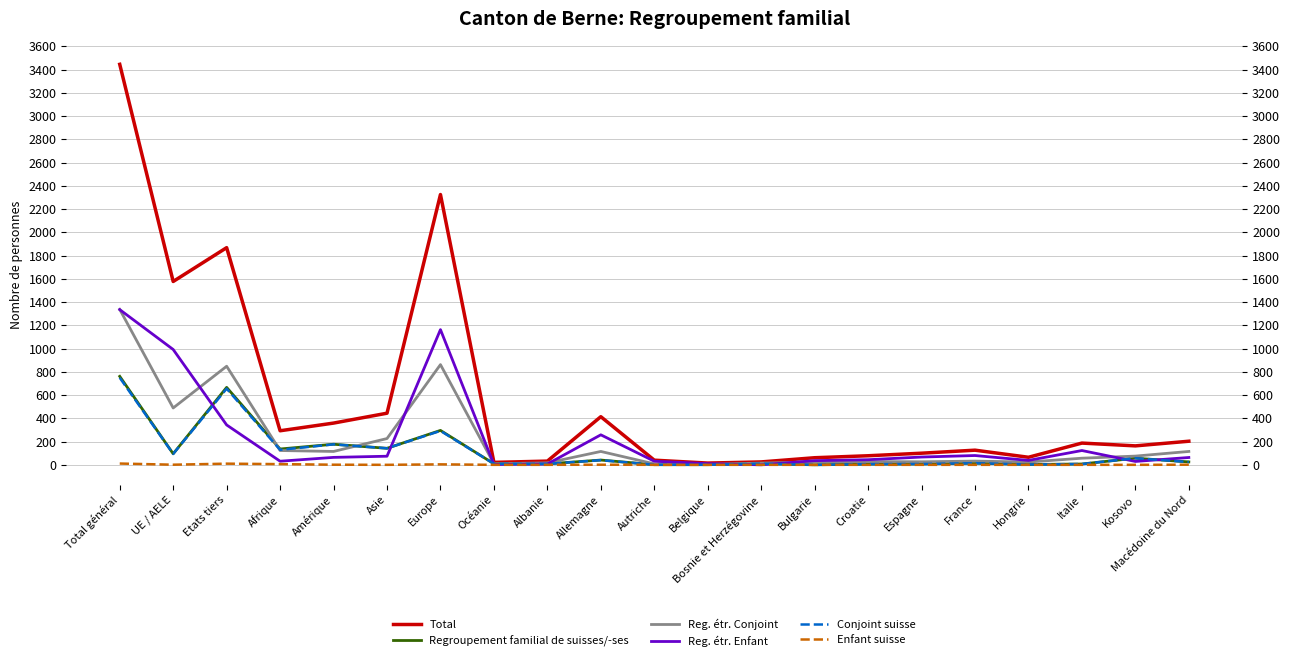

The Reg. étr. Enfant series shows 1335 at Total général. True or false?

True